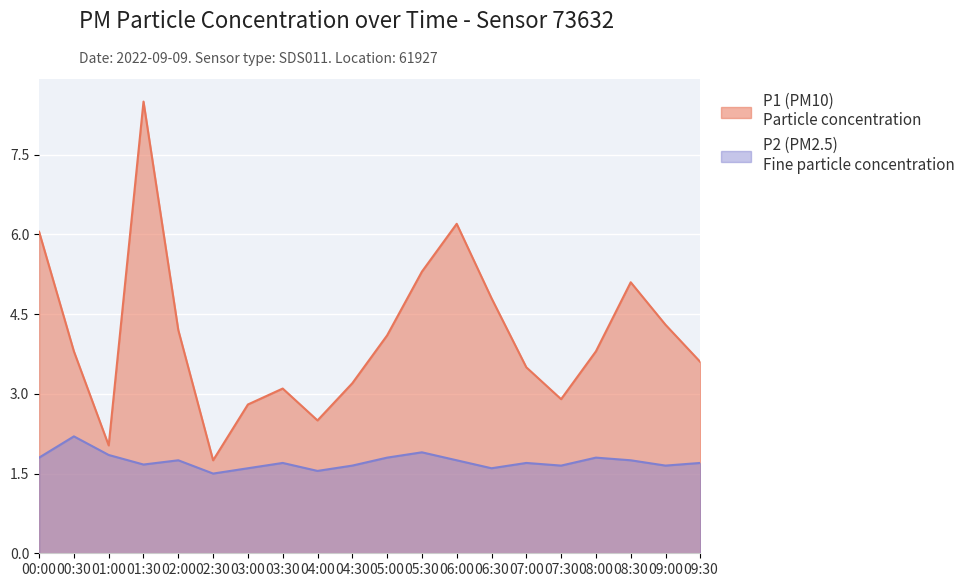

Rank the series at 00:00 from lowest to highest value.

P2, P1